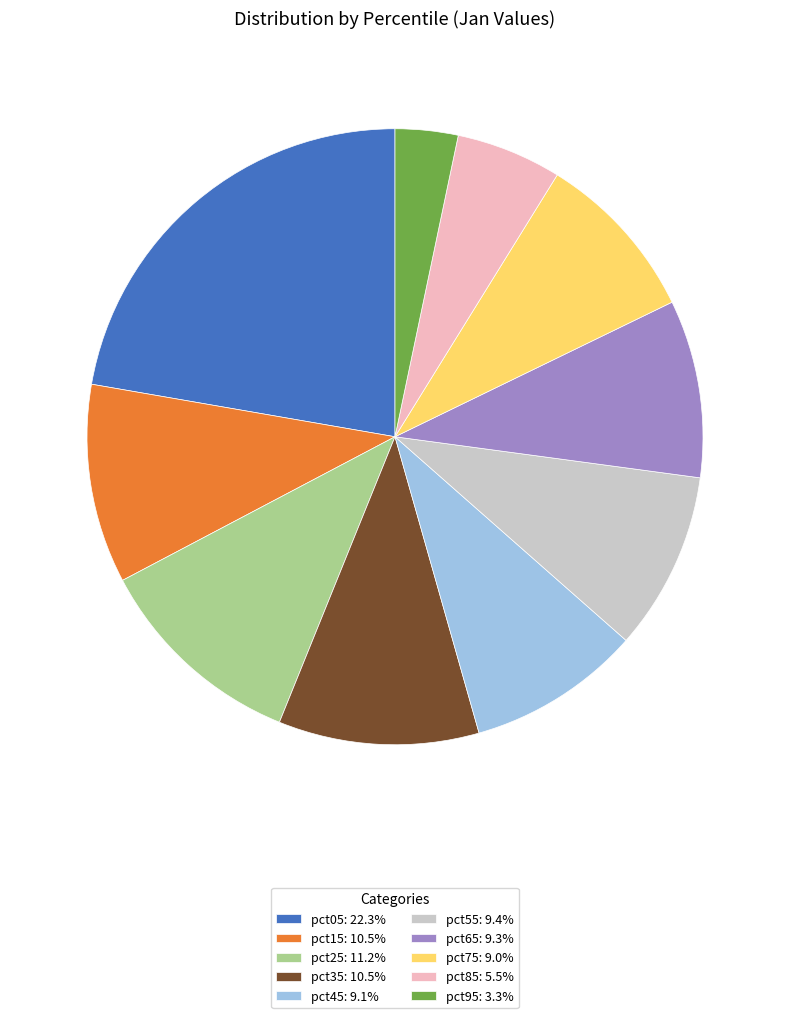

Is the sum of pct95: 3.3% and pct15: 10.5% greater than half?

No